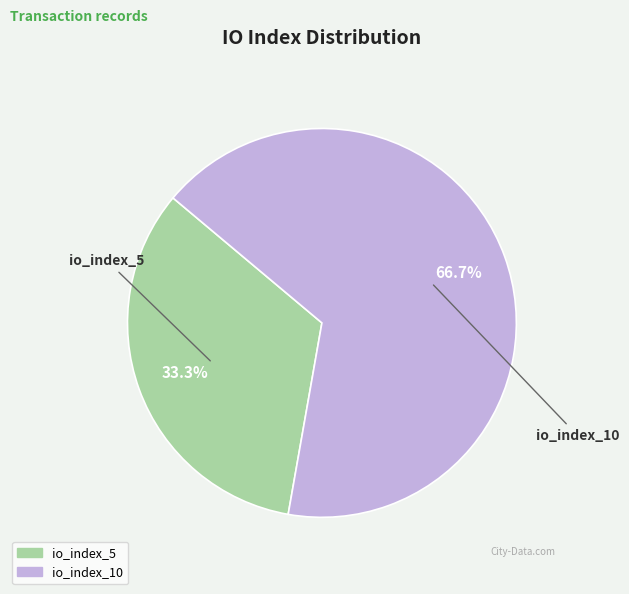

Count the number of slices in the pie.

2